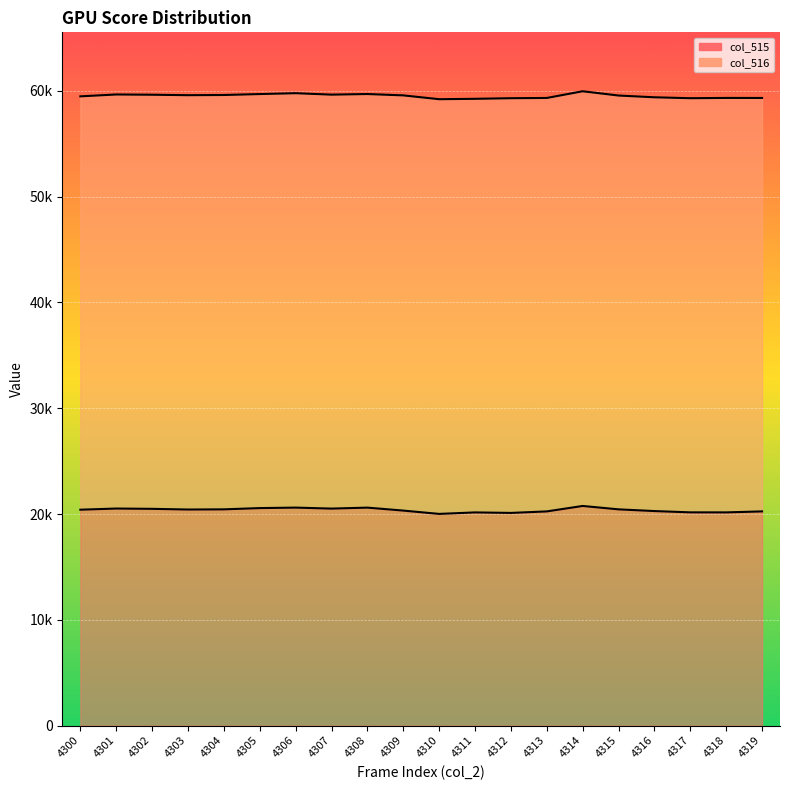

Rank the categories by value from highest to lowest.

4314, 4306, 4308, 4305, 4301, 4307, 4302, 4304, 4315, 4303, 4300, 4309, 4316, 4313, 4319, 4317, 4318, 4311, 4312, 4310